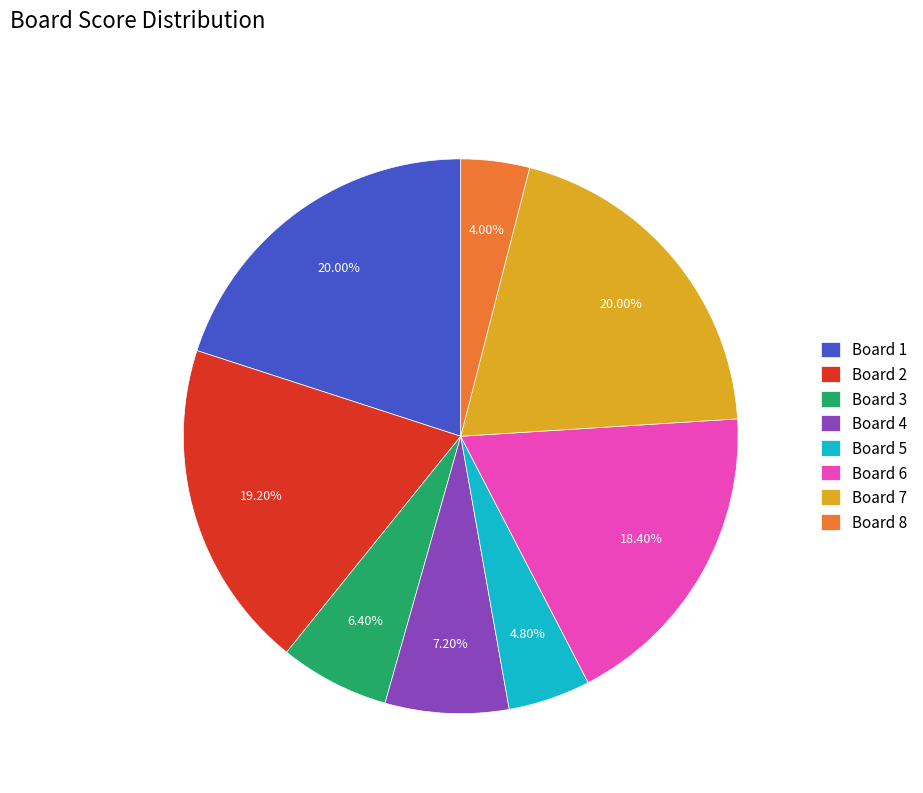

How many segments does this pie chart have?

8